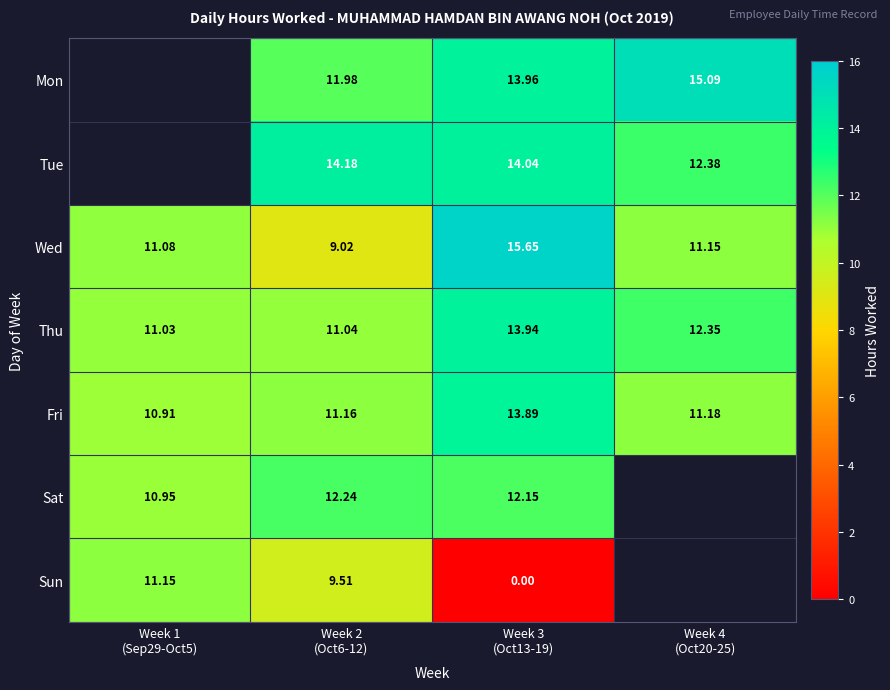

At which label is Fri closest to 12?

Week 4 (Oct20-25)